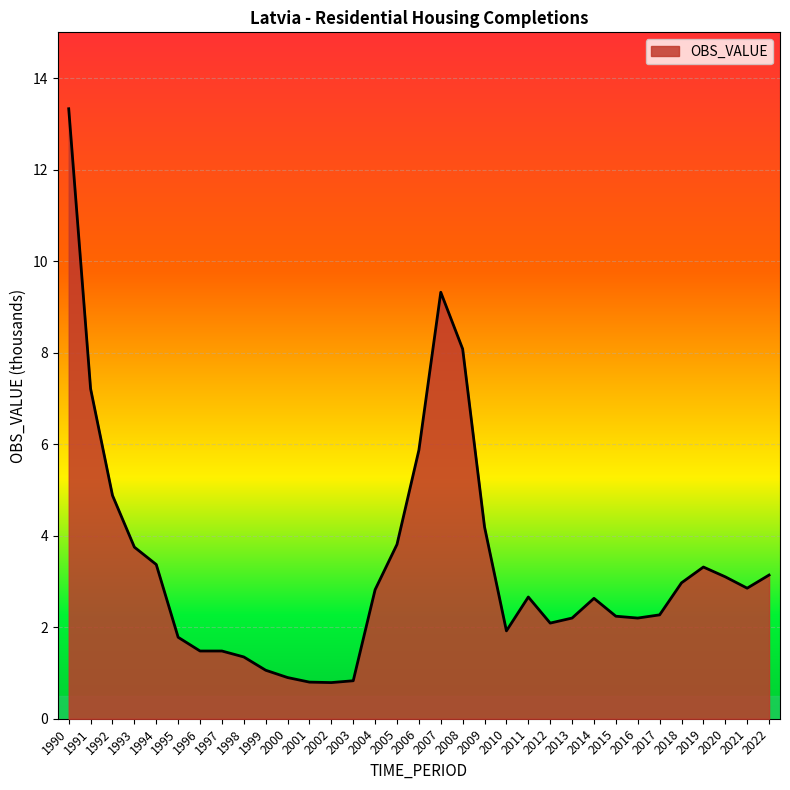

The chart shows a value of 1.4 at 2020. True or false?

False